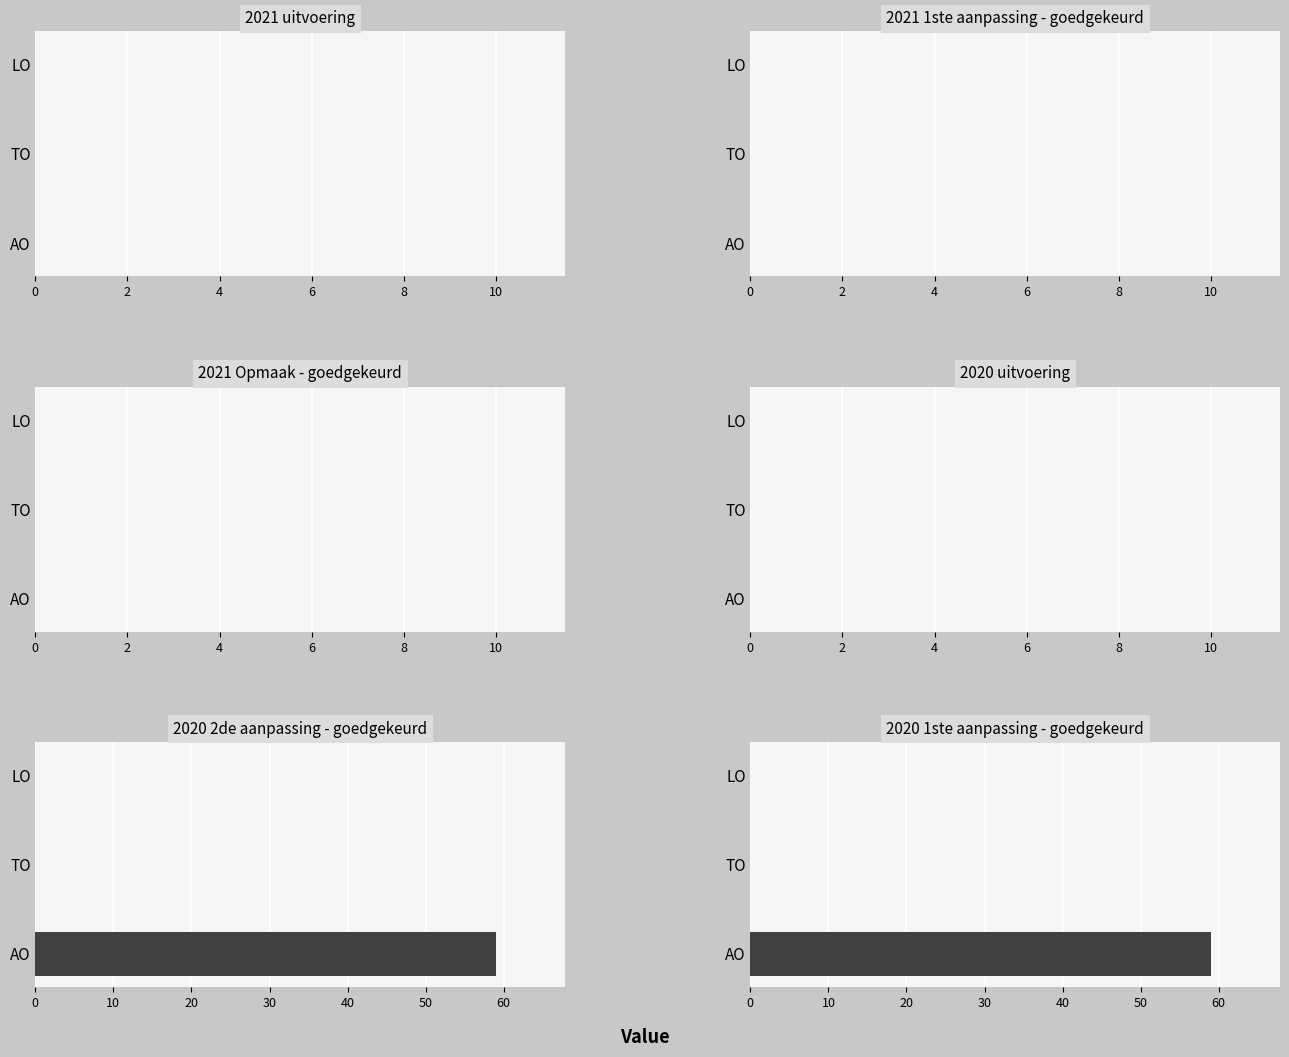

What is the label of the 9th bar from the left?

2020 1ste aanpassing - goedgekeurd